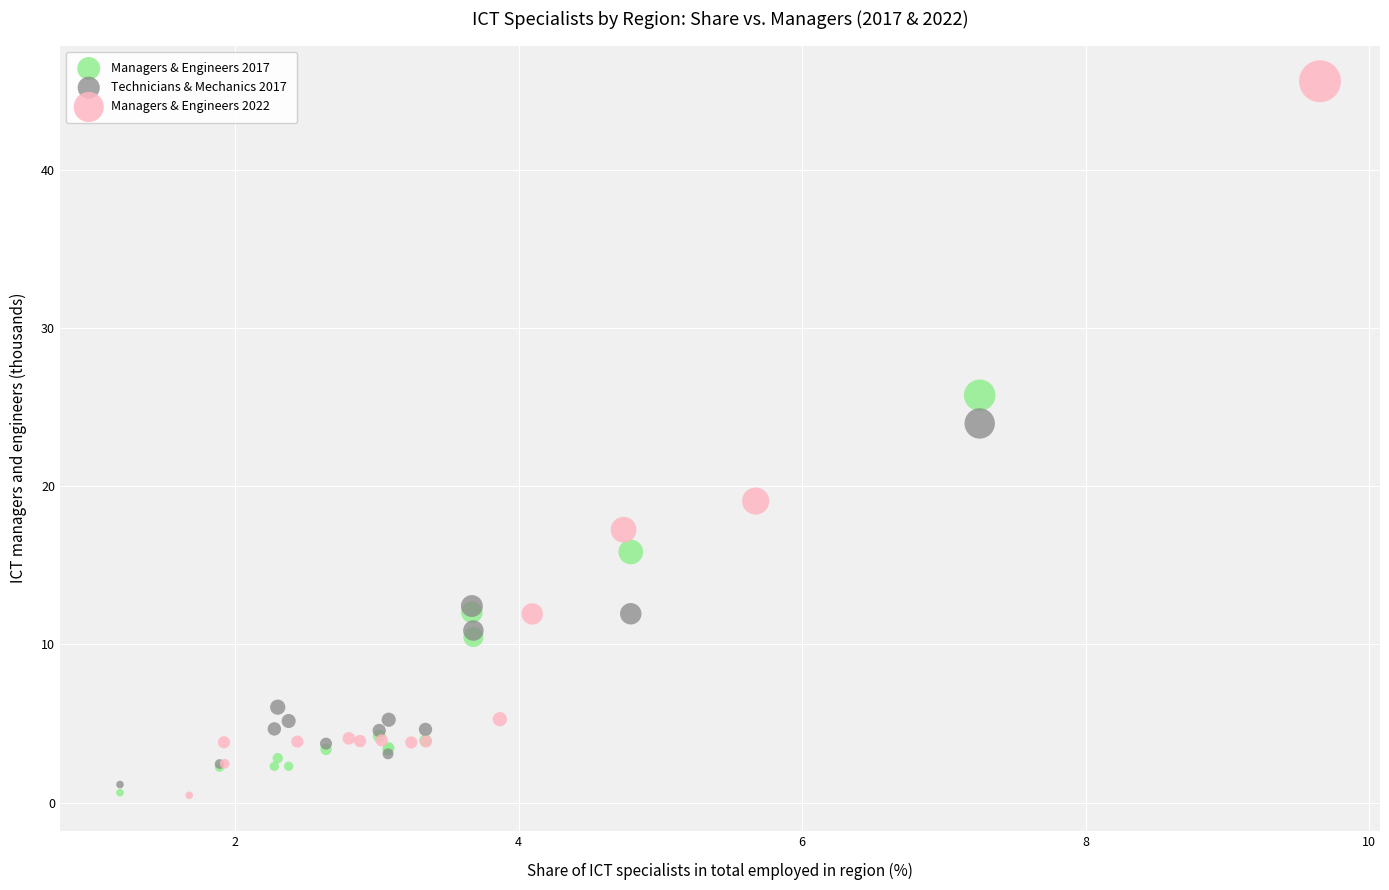

Which series has the largest Y range (max minus min)?

Managers & Engineers 2022